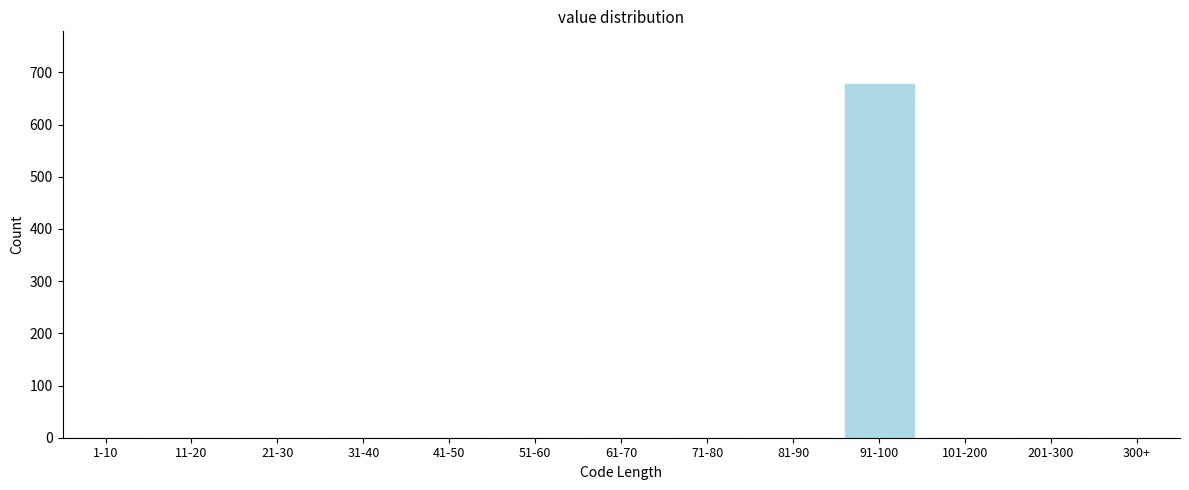

Reading left to right, extract all data points from this chart.

1-10=0	11-20=0	21-30=0	31-40=0	41-50=0	51-60=0	61-70=0	71-80=0	81-90=0	91-100=677	101-200=0	201-300=0	300+=0